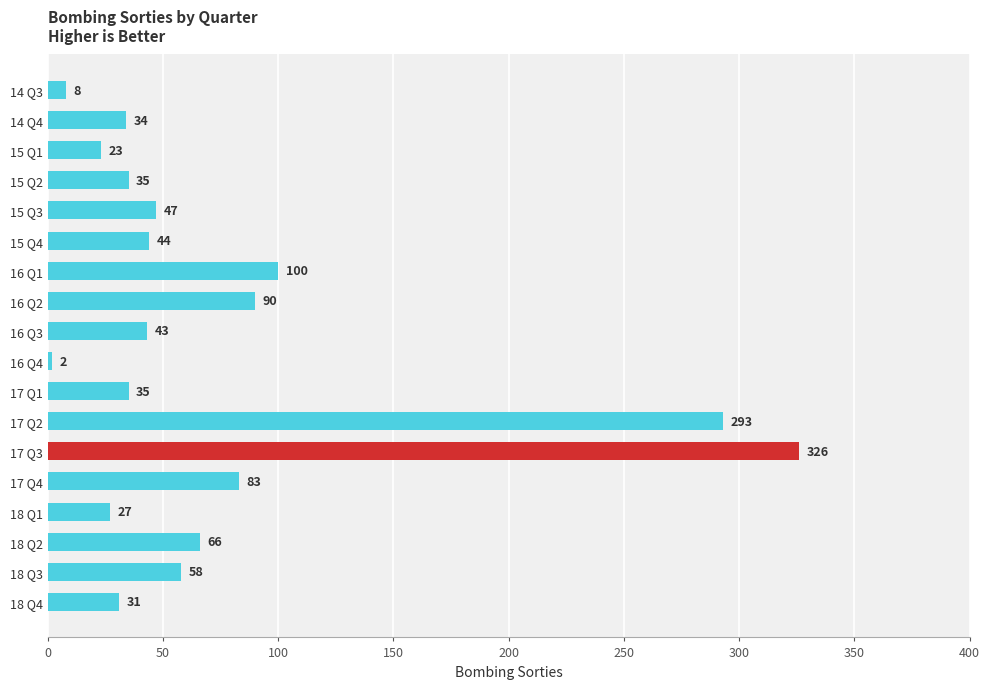

Does the chart contain any negative values?

No